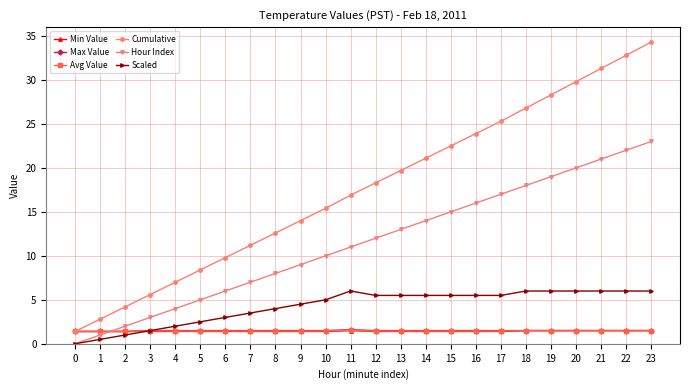

What value does the Cumulative series have at 22?

32.8